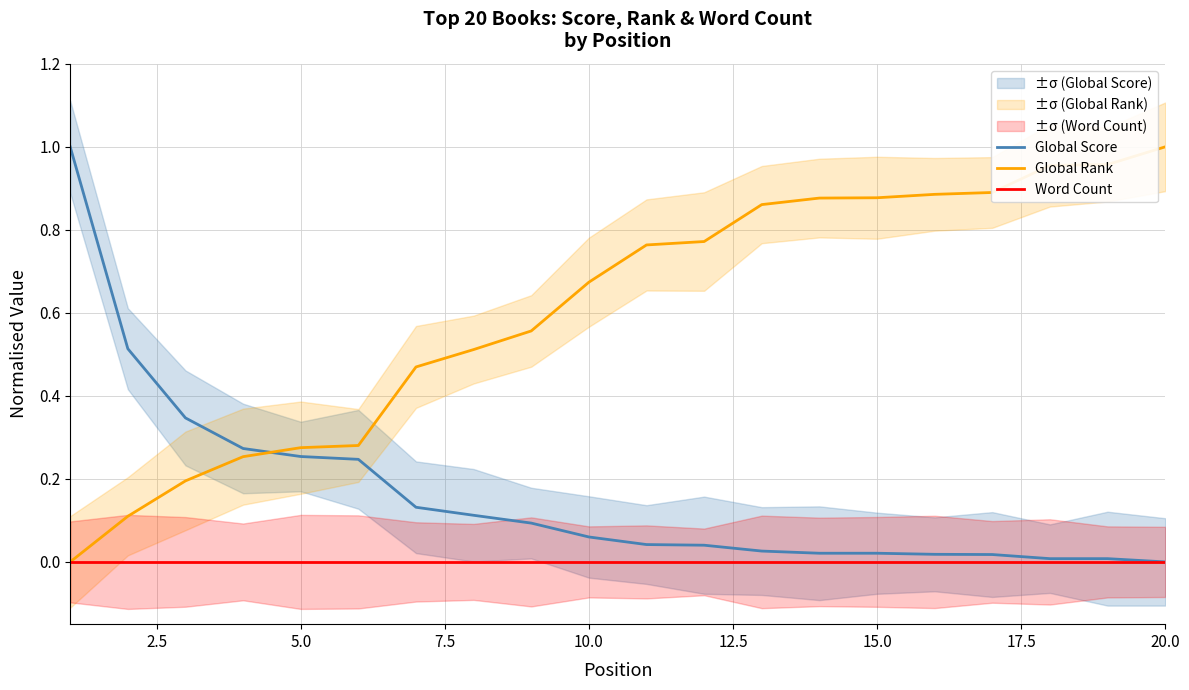

What is the maximum value shown in the chart?

1.0